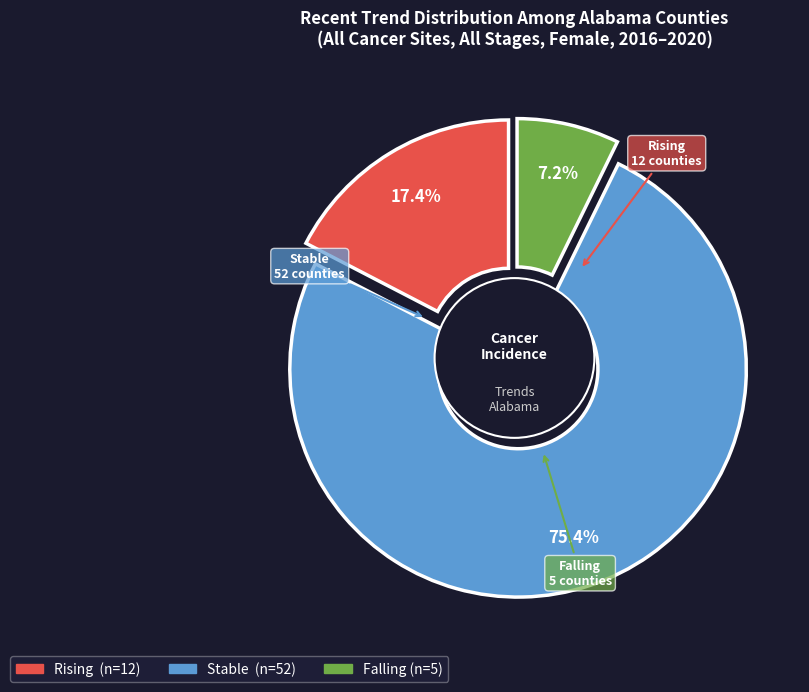

The rising slice represents 21% of the pie. True or false?

False